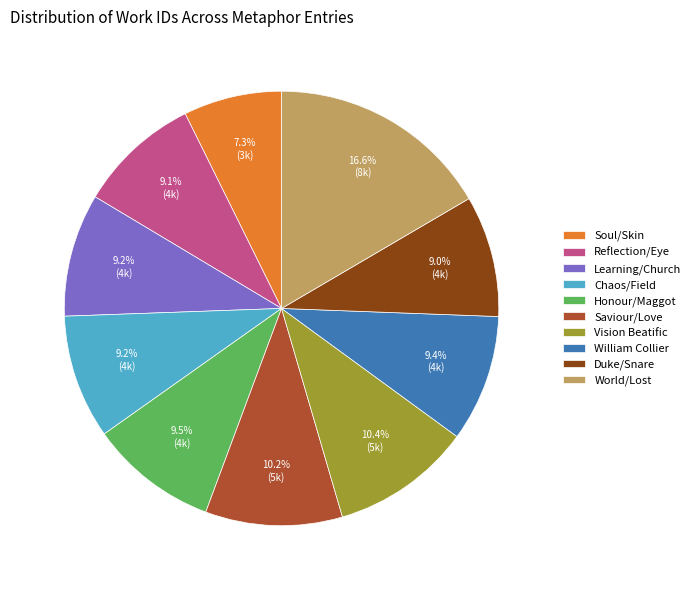

What is the largest slice in the pie chart?

World/Lost